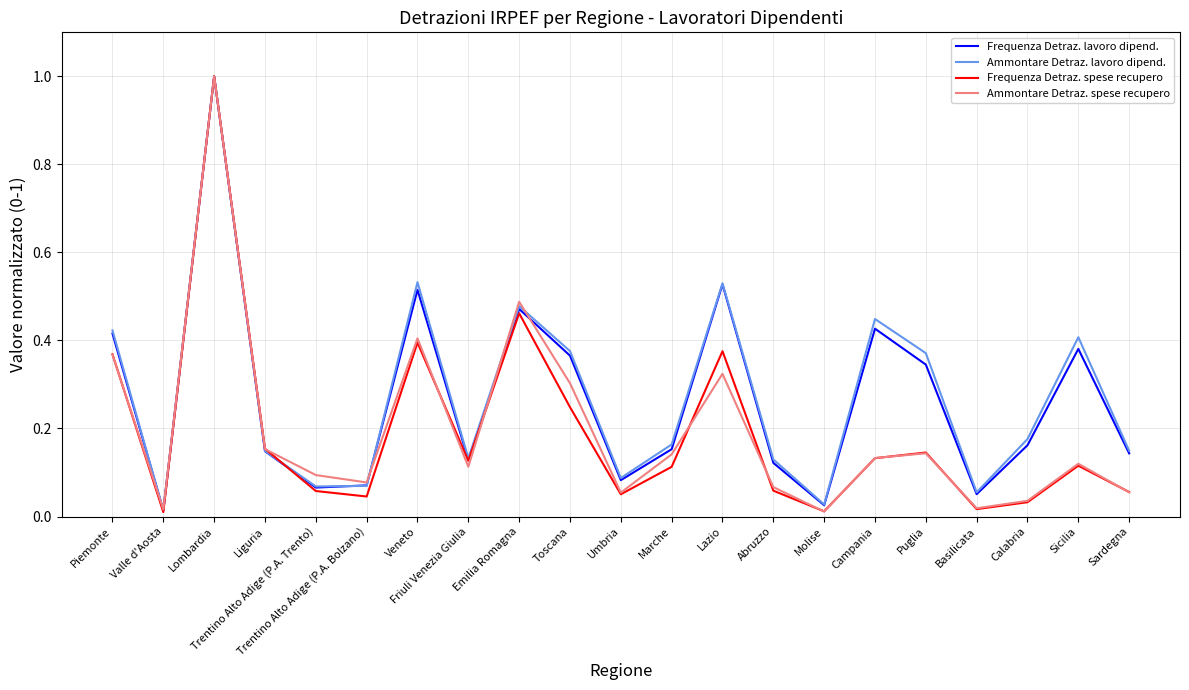

True or false: Frequenza Detraz. spese recupero has a value of 0.0 at Valle d'Aosta.

True